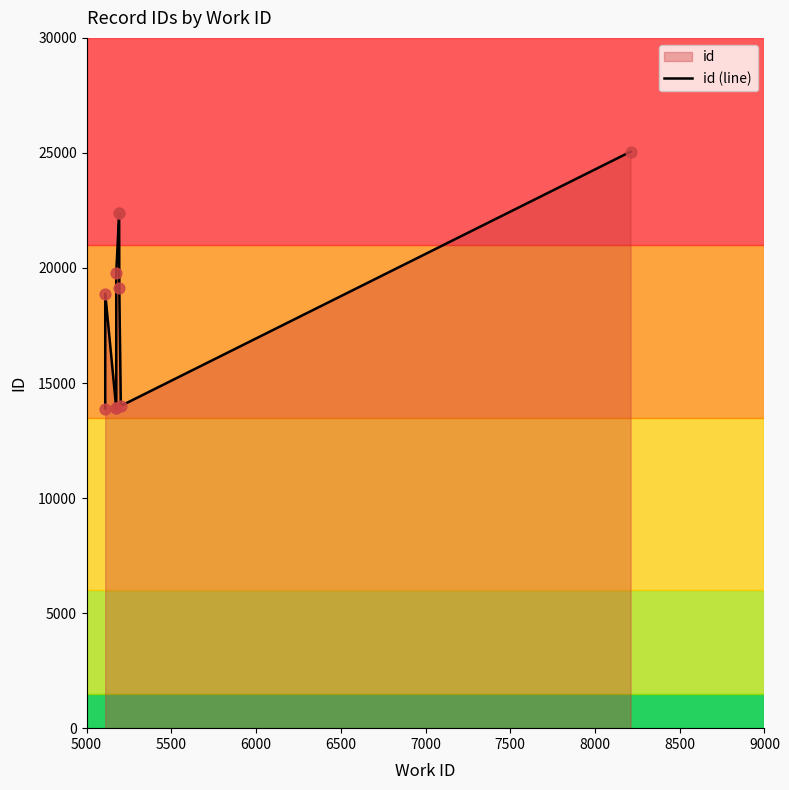

Which has a higher value, 8500 or 5500?

8500